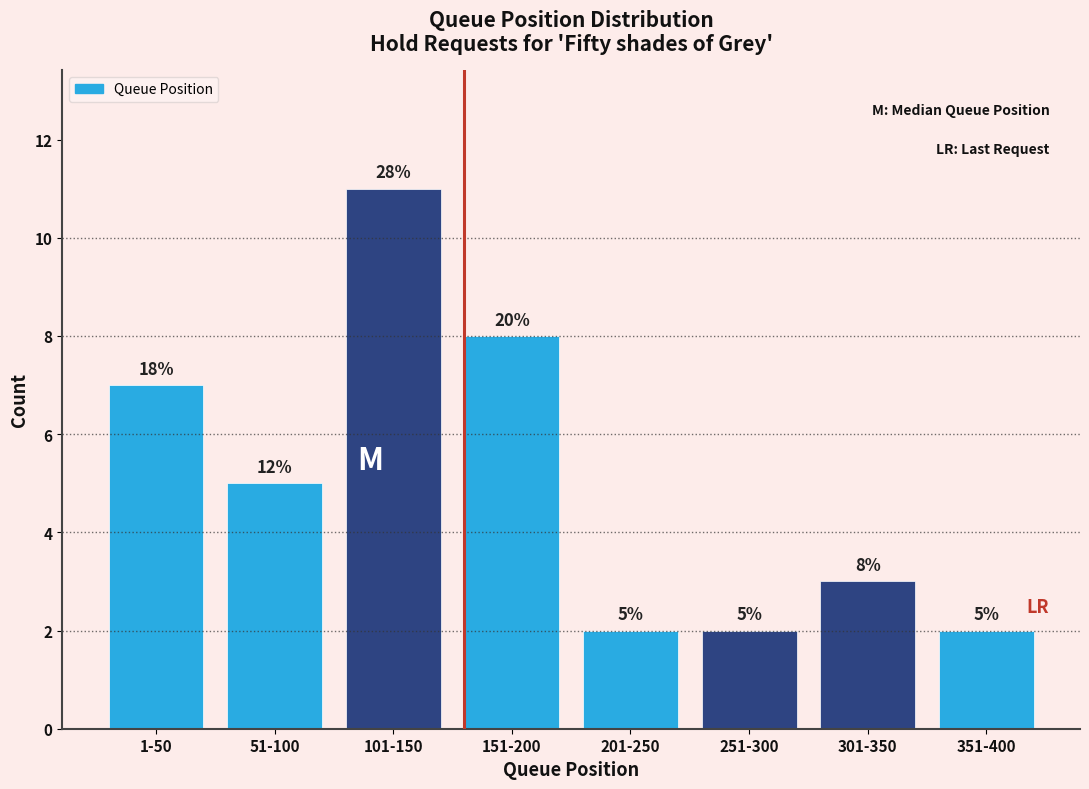

Reading right to left, what are all the values shown in this chart?

2	3	2	2	8	11	5	7